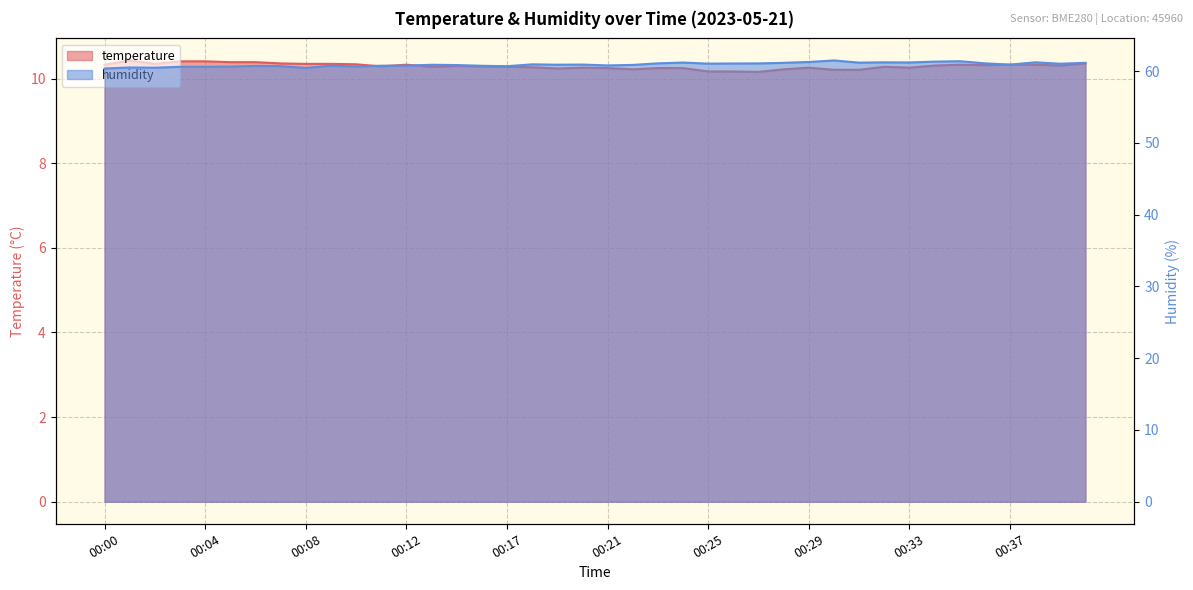

What is the difference between the second highest and second lowest values in the temperature series?

0.2